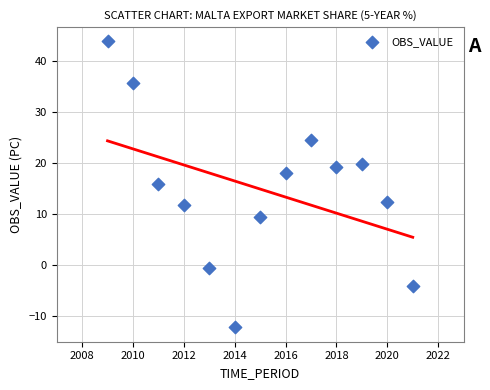

What Y value in the scatter plot is closest to 15?

15.9